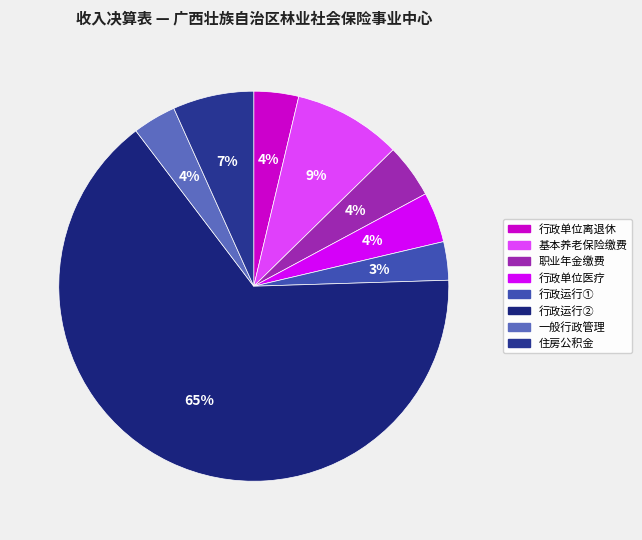

Is there any slice that represents more than half of the pie?

Yes